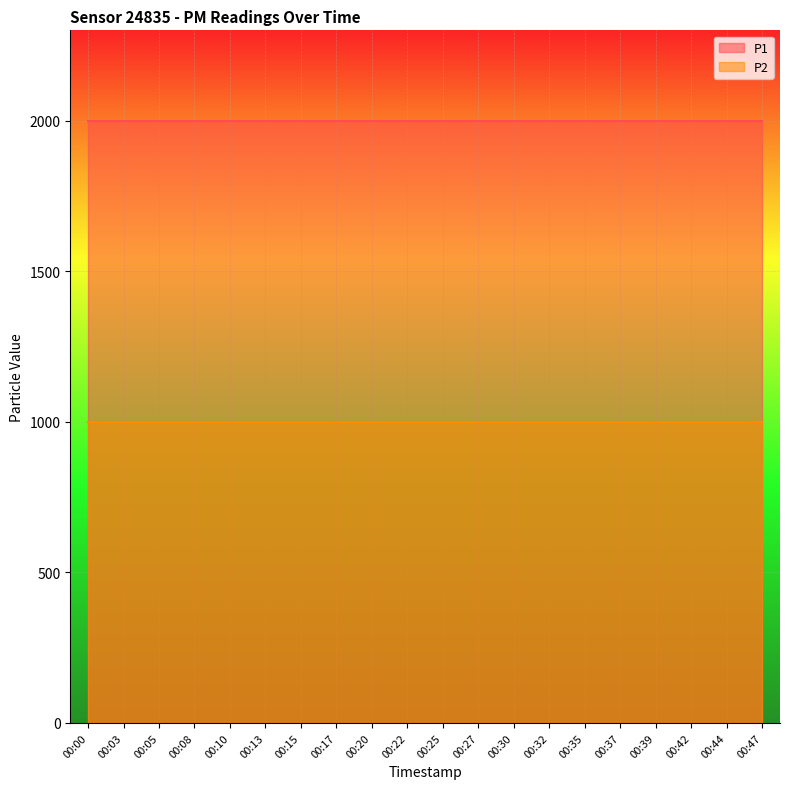

Which series changed the most between 00:05 and 00:35?

P1